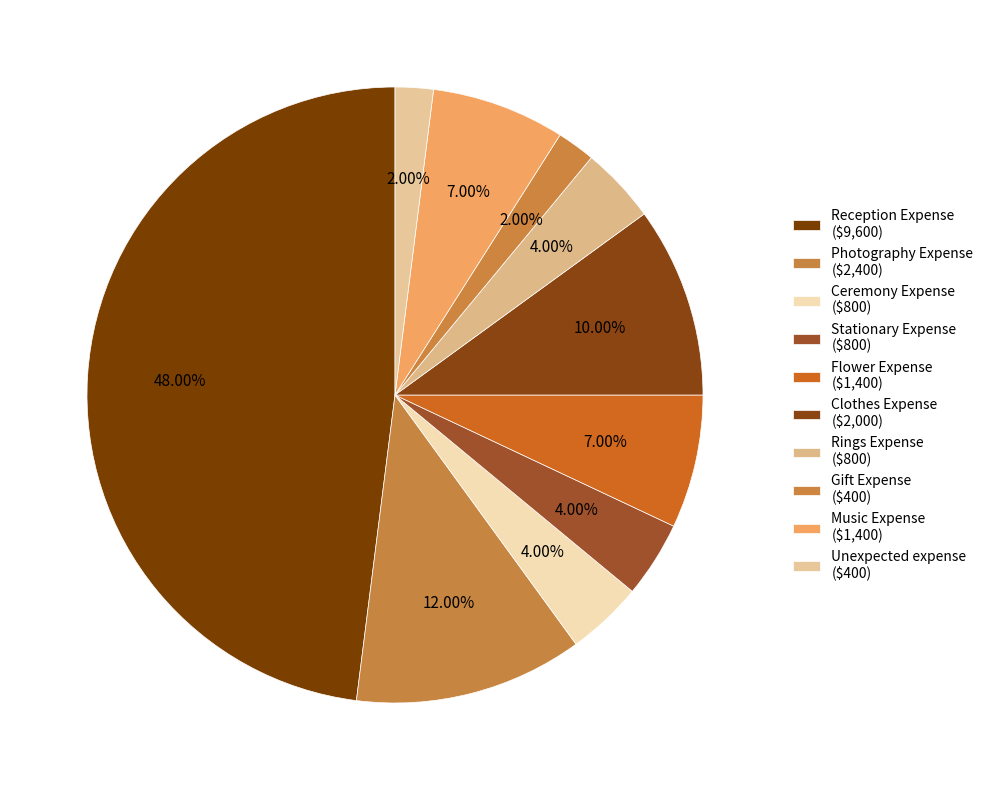

Is Reception Expense the majority of the pie?

No